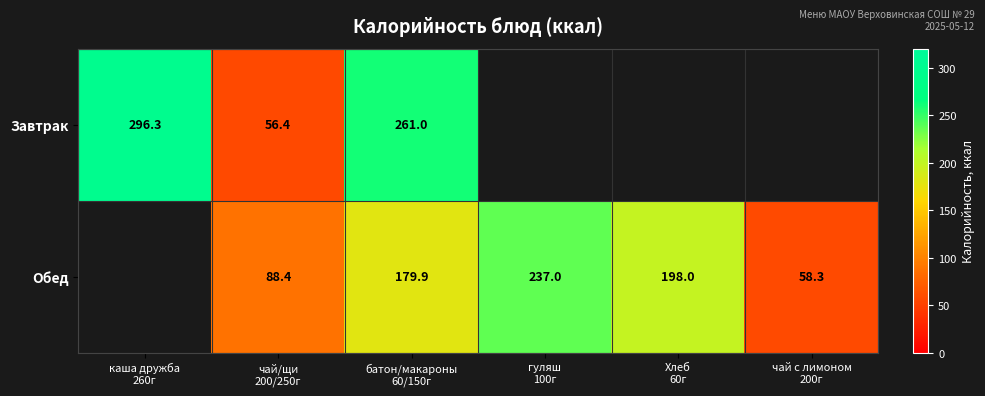

Rank the series at чай/щи
200/250г from lowest to highest value.

Завтрак, Обед